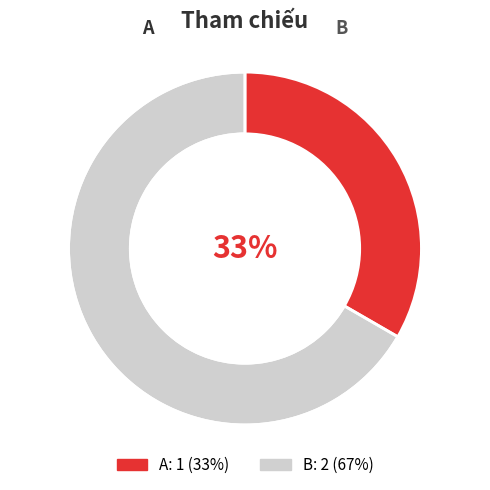

To the nearest percent, what is the average slice percentage?

33%